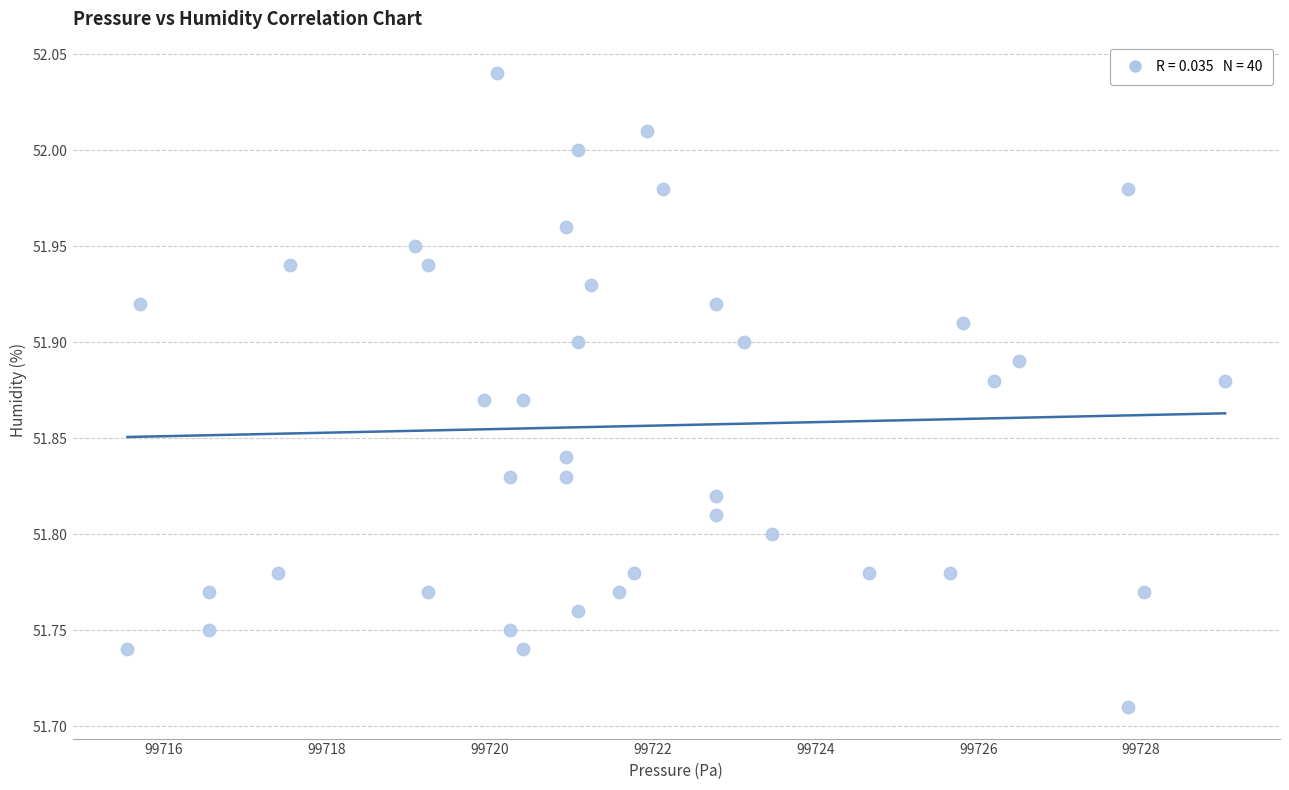

What is the range of X values (max minus min)?

13.5